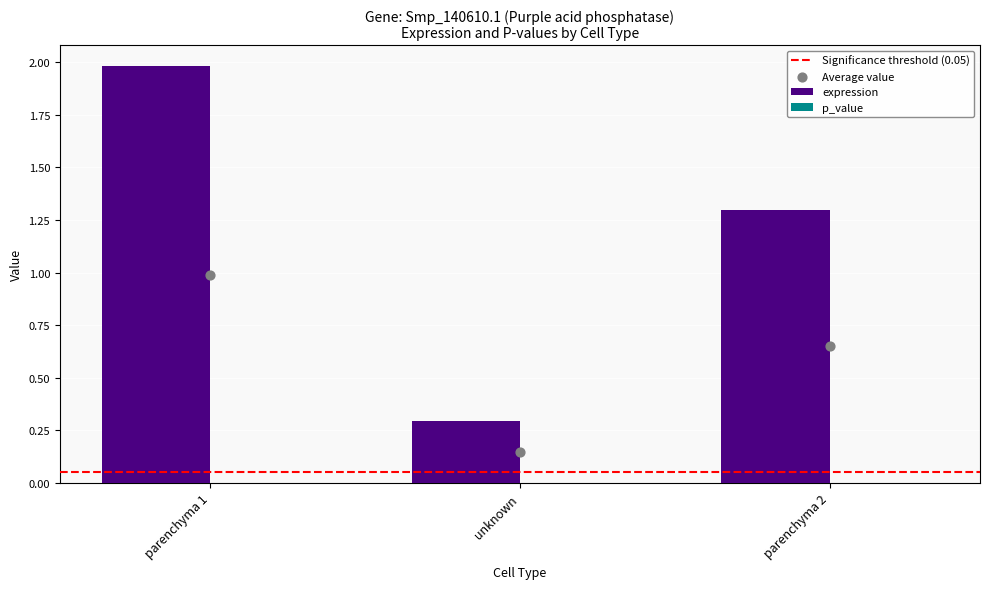

What is the change in value from parenchyma 1 to unknown?

-1.7